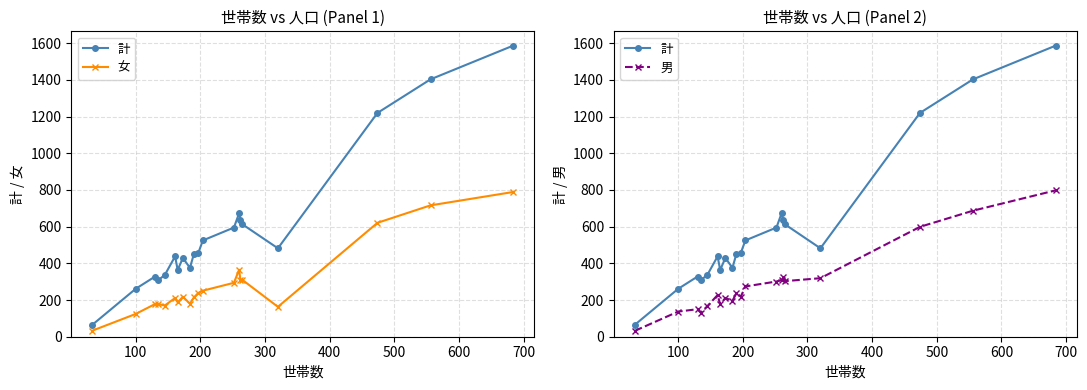

Reading left to right, transcribe all the data shown in this chart.

計: 65	261	328	309	336	438	364	429	376	450	458	525	595	673	637	613	482	1220	1403	1587
女: 33	124	178	178	170	211	187	218	180	214	239	251	294	365	310	310	163	621	716	789
男: 32	137	150	131	166	227	177	211	196	236	219	274	301	308	327	303	319	599	687	798